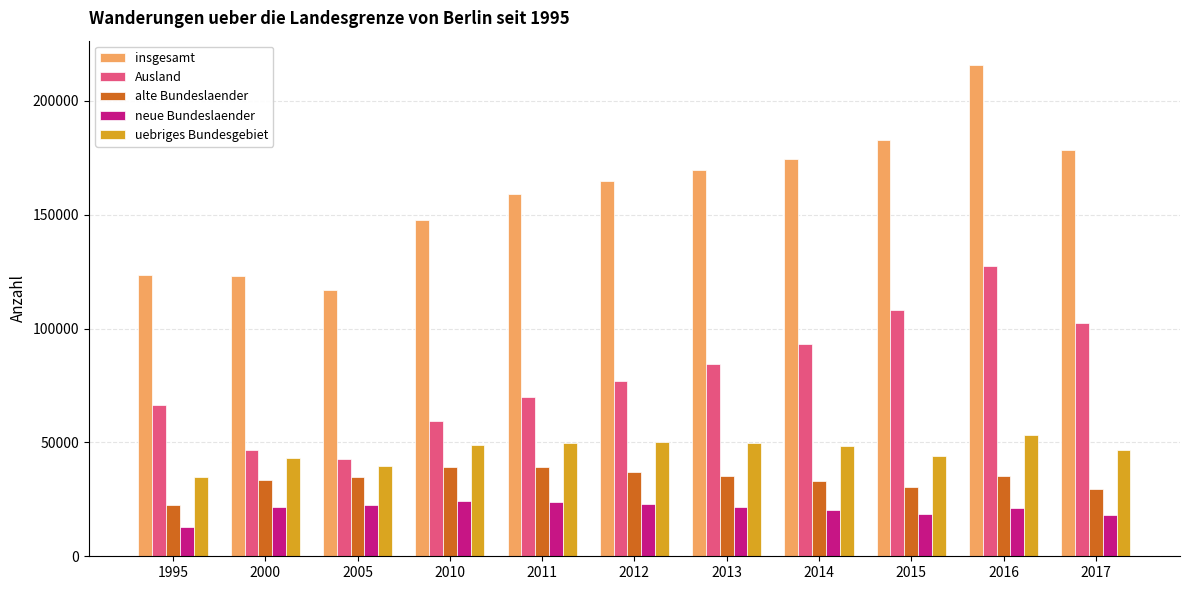

What is the highest value of the insgesamt series?

215592